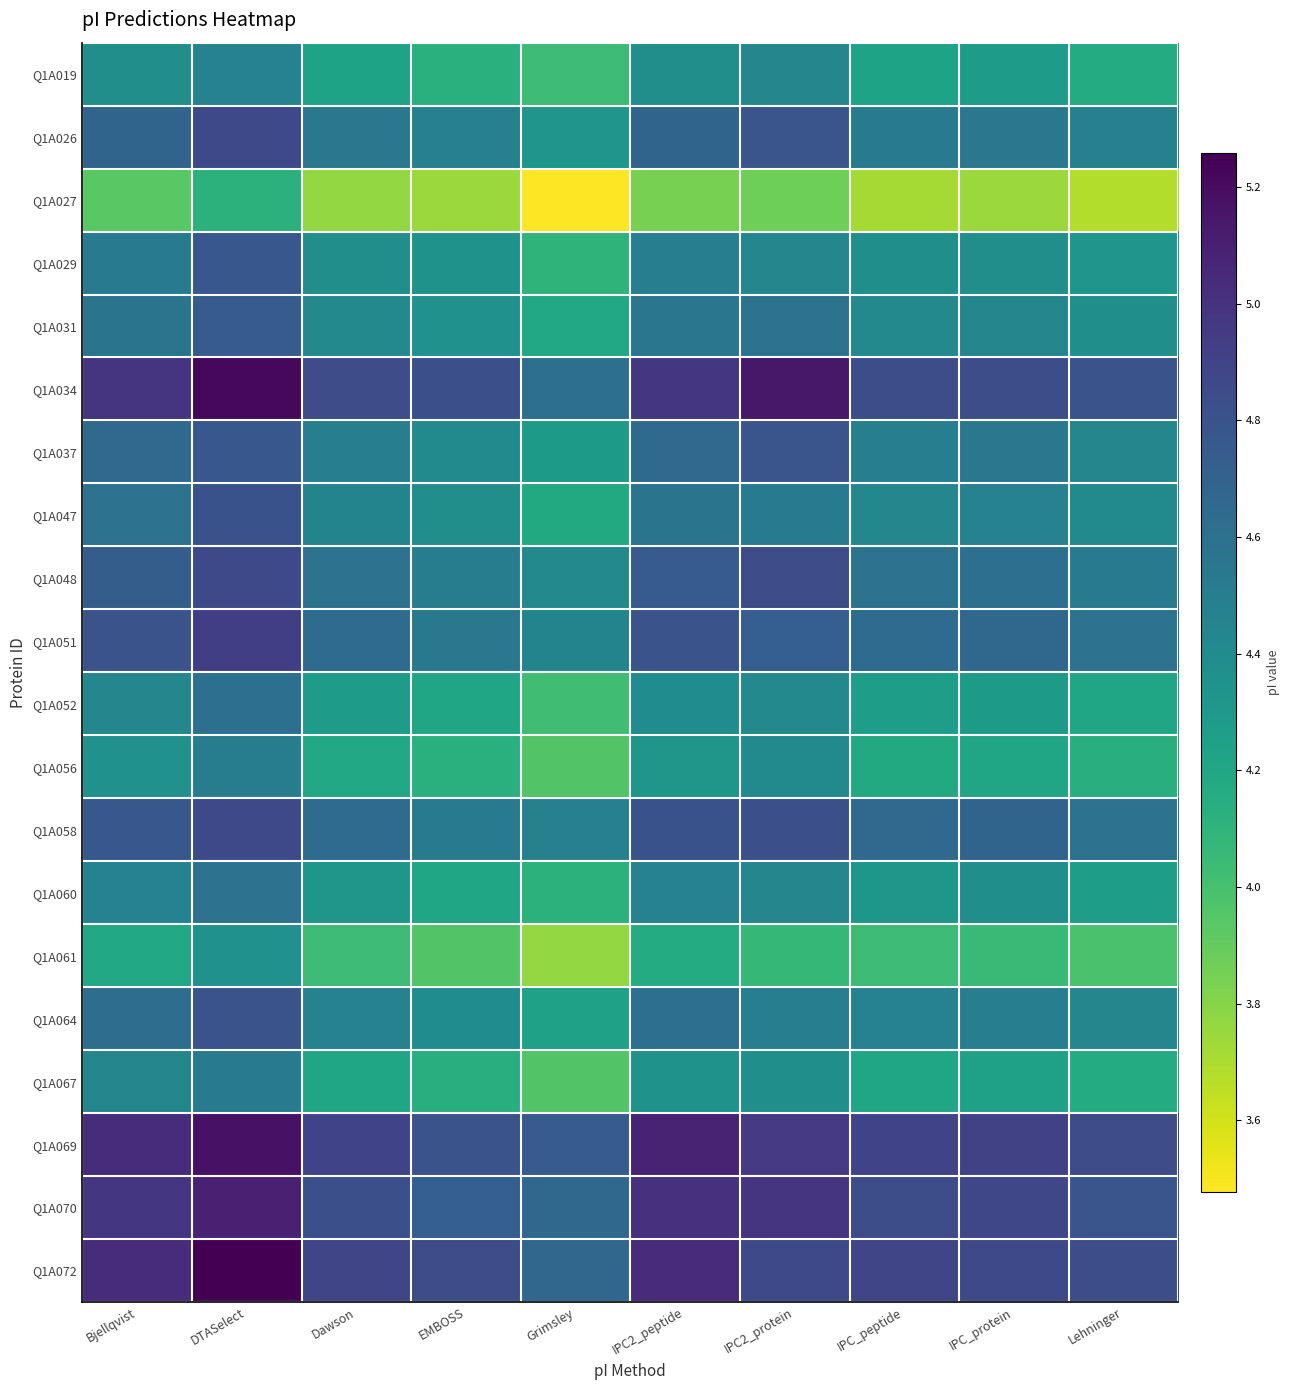

How many categories are shown in the chart?

10